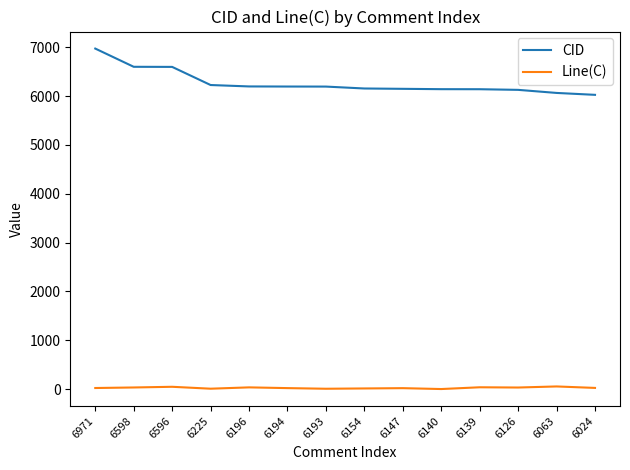

At which category is the sum across all series the highest?

6971